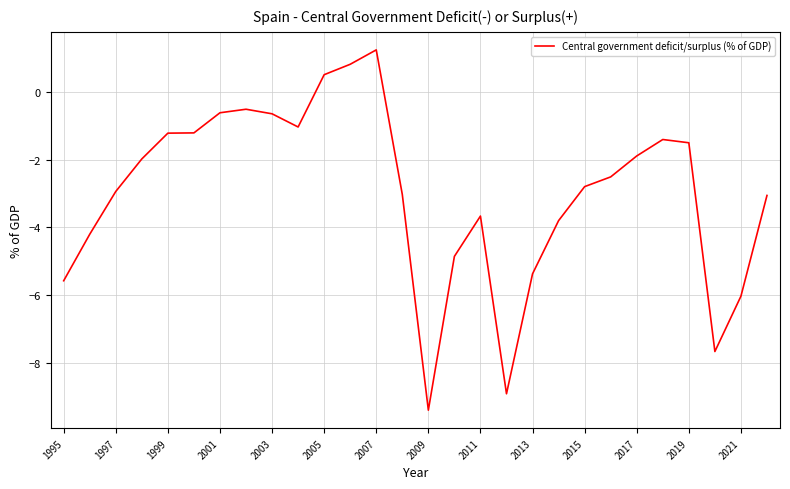

Is this an area chart (filled region under the line)?

No